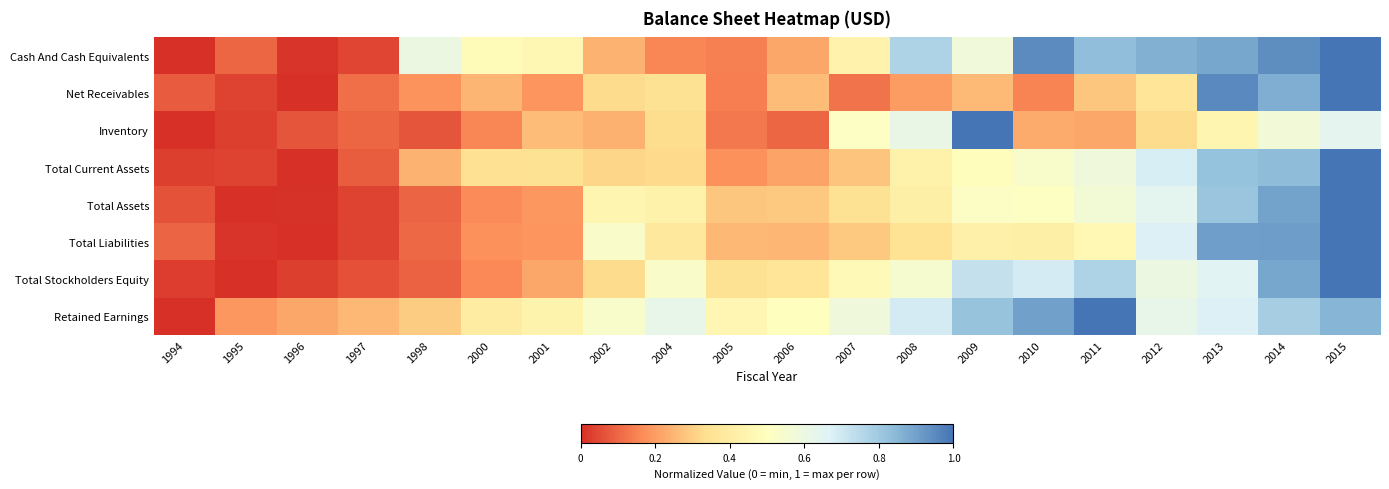

Between 1997 and 2001, which series saw the biggest shift?

Cash And Cash Equivalents